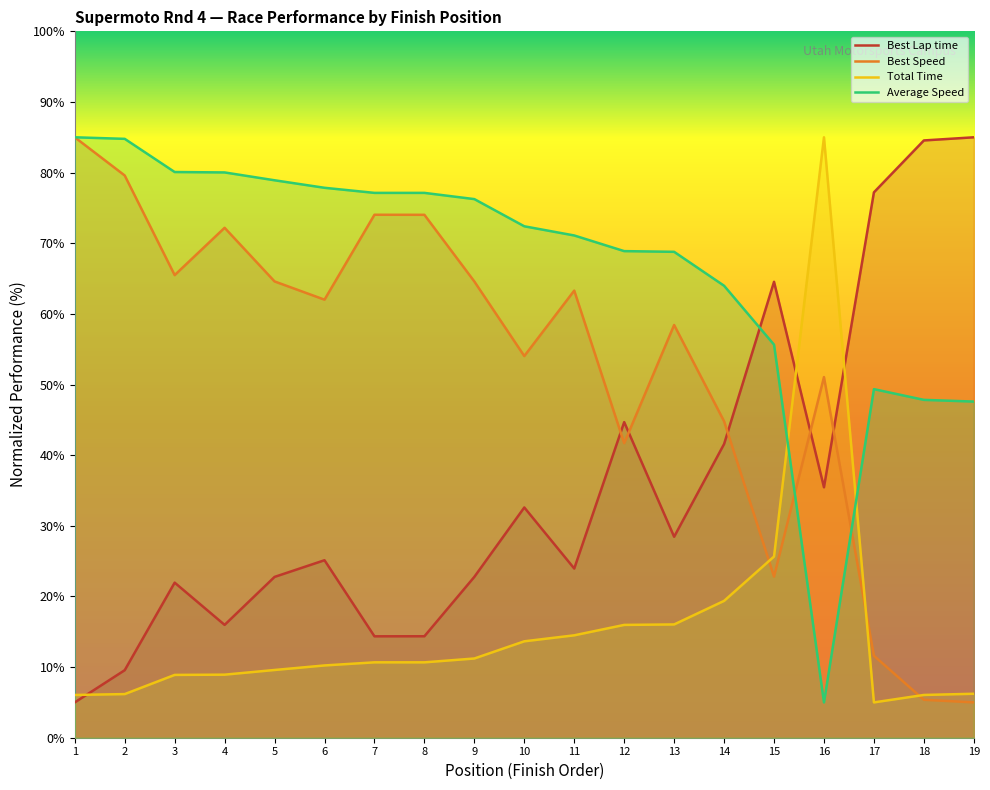

What is the difference between the Average Speed values at 8 and 2?

7.6